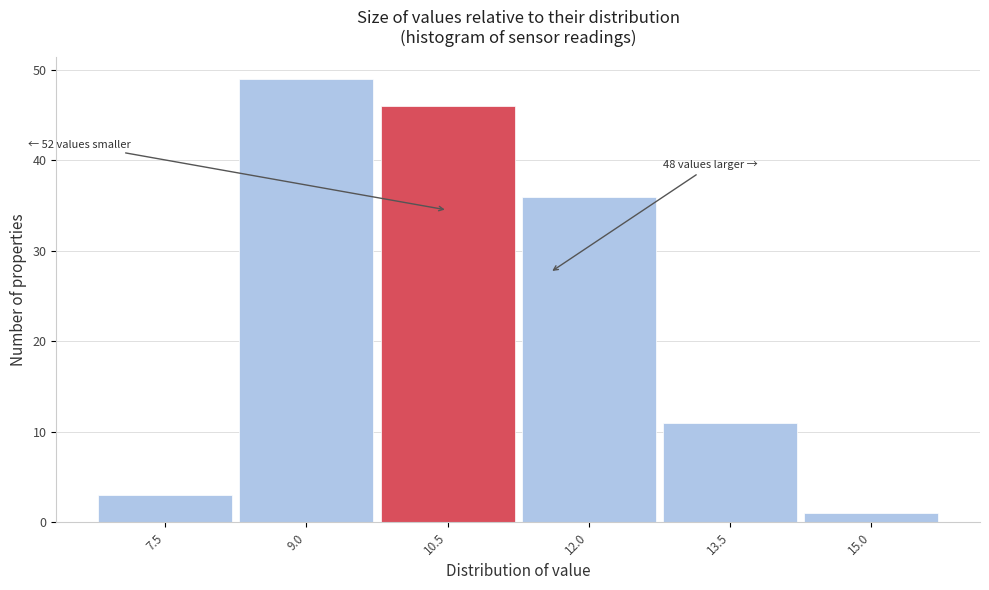

Reading left to right, transcribe all the data shown in this chart.

7.5=3	9.0=49	10.5=46	12.0=36	13.5=11	15.0=1